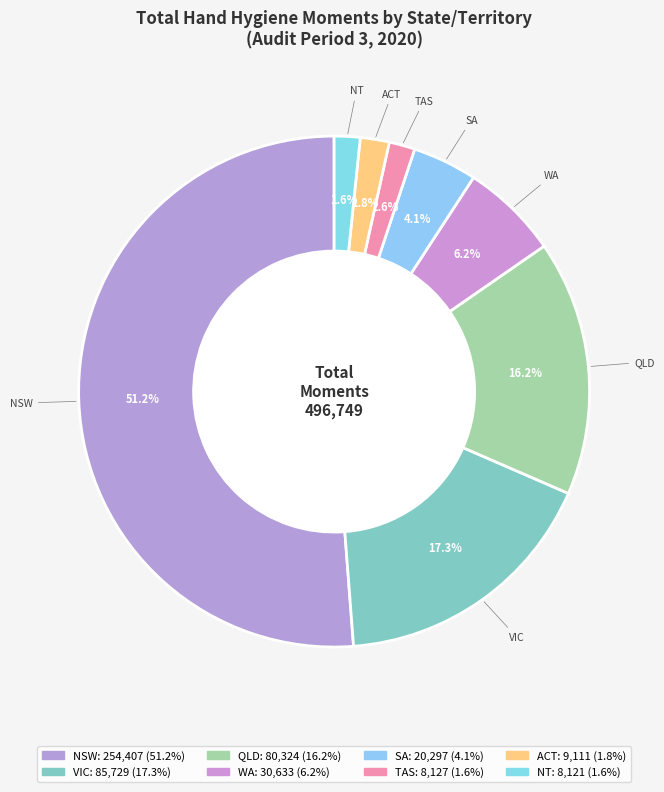

To the nearest percent, what portion does SA represent?

4%